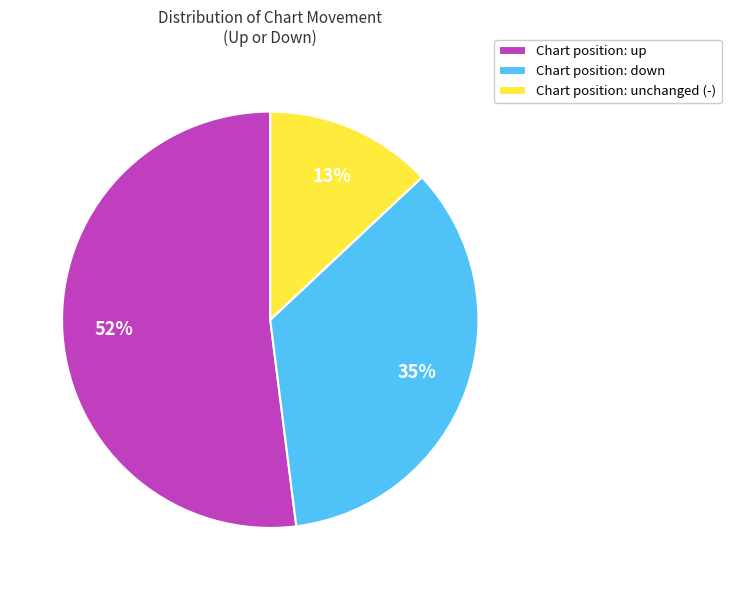

Rank the categories by value from lowest to highest.

Chart position: unchanged (-), Chart position: down, Chart position: up